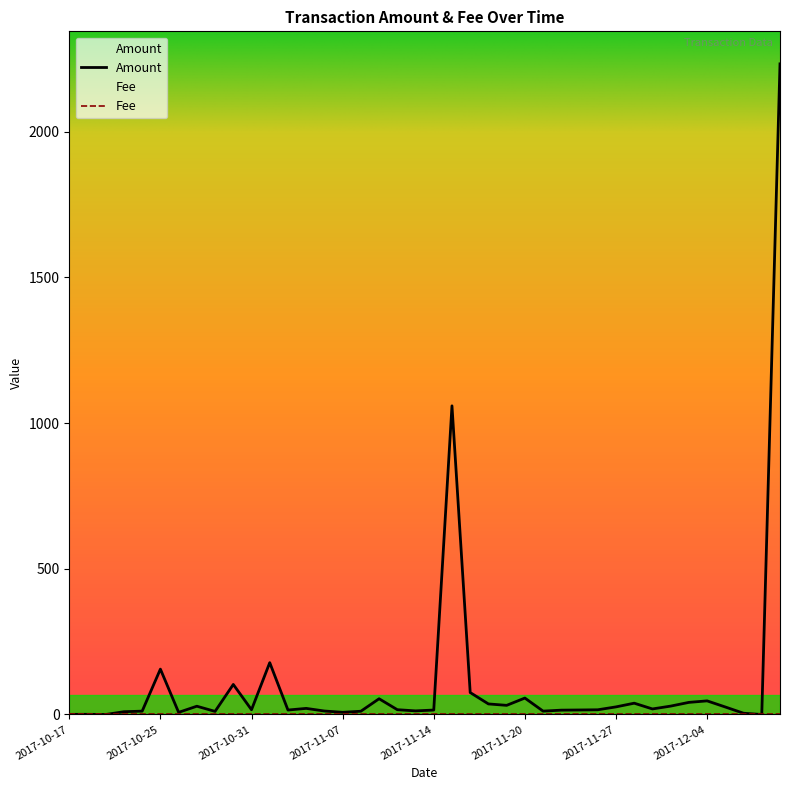

Read the value at 2017-11-14.

15.3